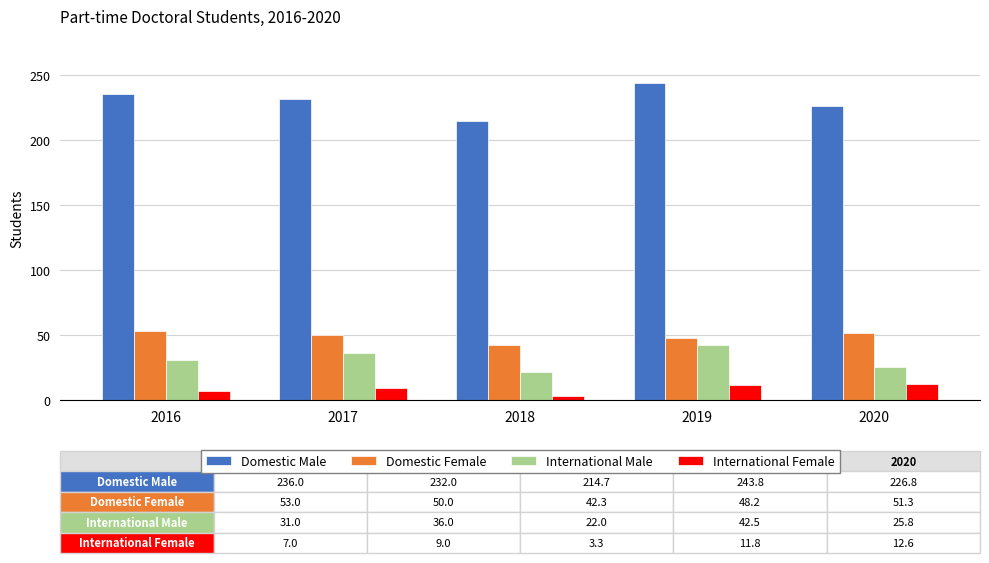

What is the difference between the second highest and second lowest values in the Domestic Male series?

9.2